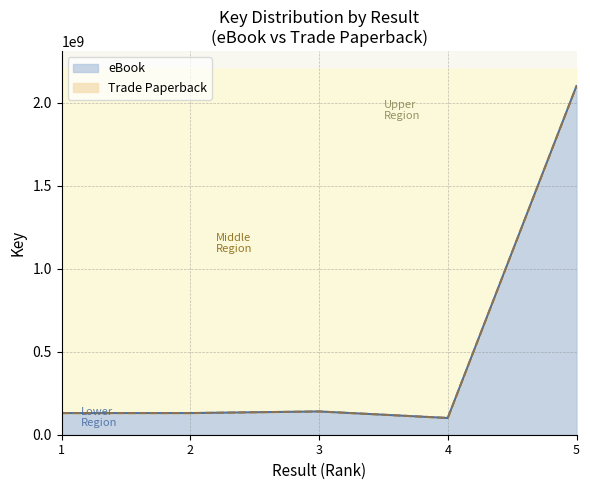

True or false: Trade Paperback and eBook cross at least once.

False